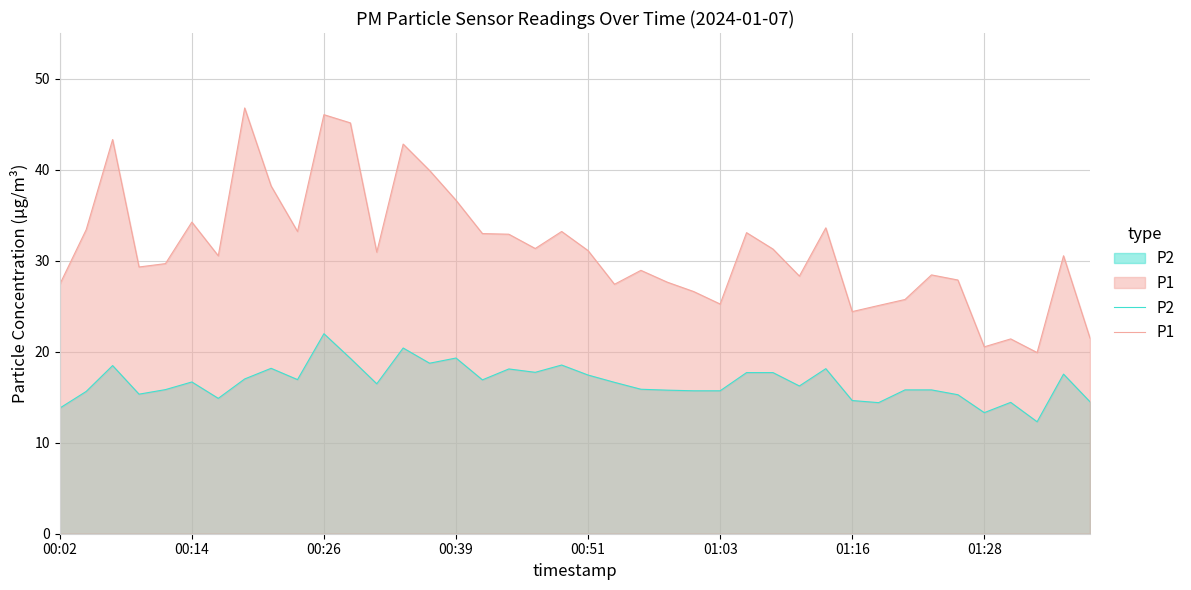

What is the highest value of the P2 series?

22.0